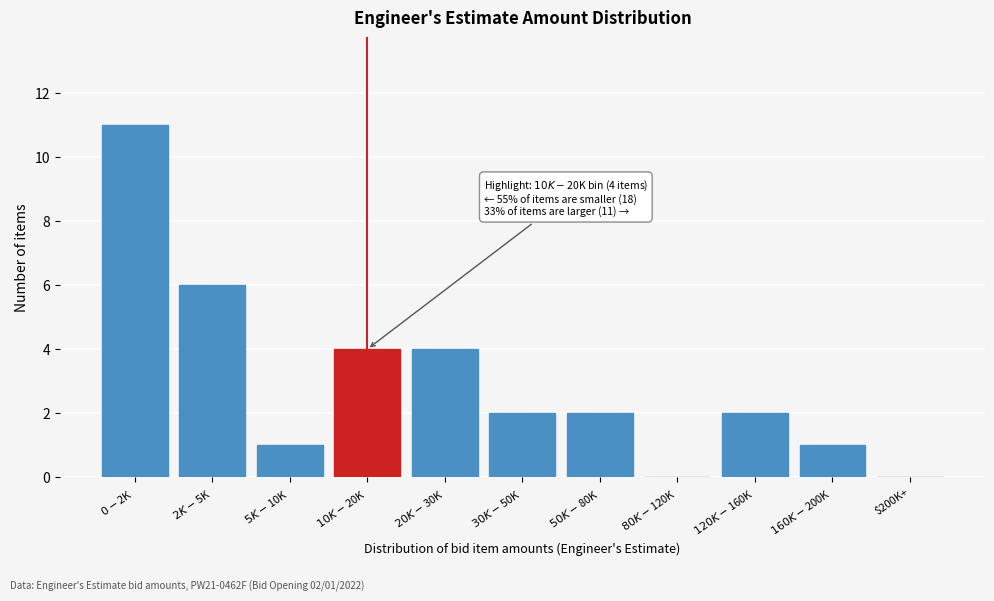

What is the maximum value shown in the chart?

11